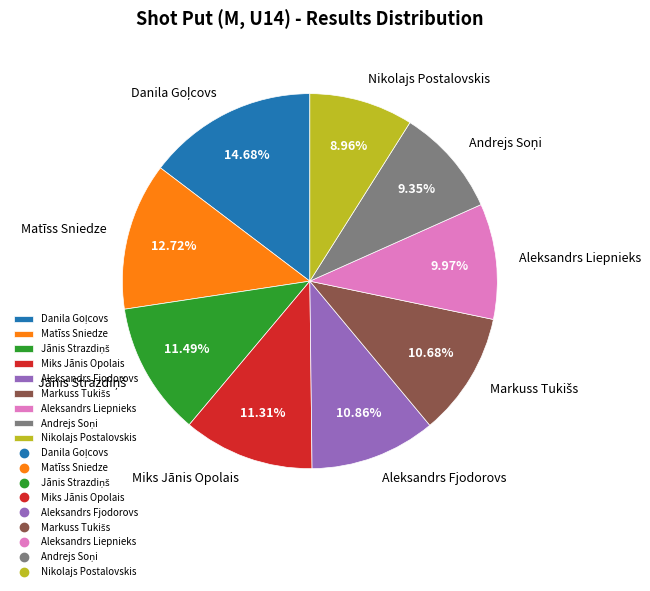

Which has a higher value, Aleksandrs Fjodorovs or Nikolajs Postalovskis?

Aleksandrs Fjodorovs